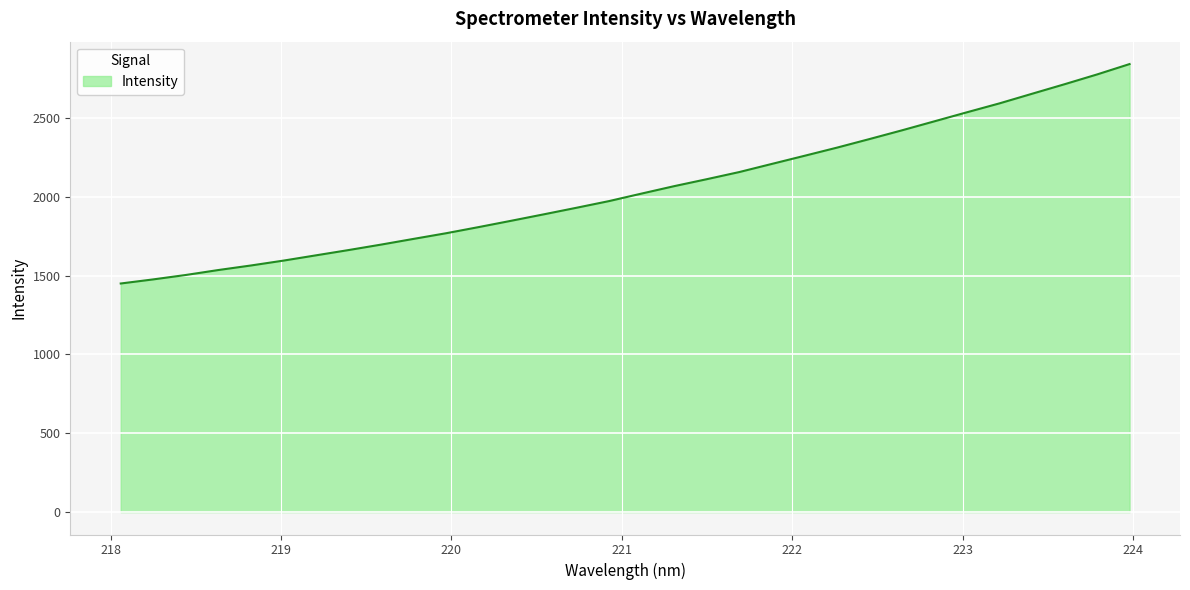

What is the difference between the maximum and minimum values?

1391.7